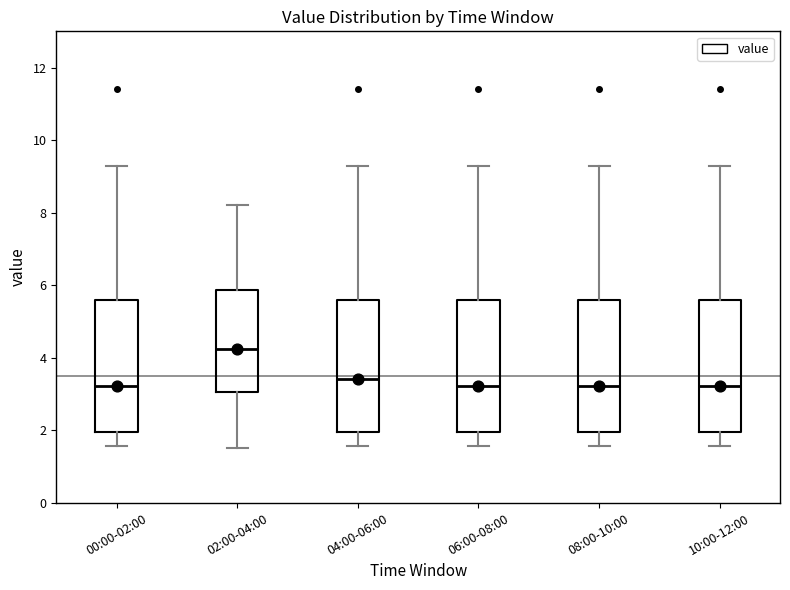

Reading left to right, transcribe this box plot: for each box, give where its median line is, the range the box spans, and where its two whiskers end, as read against the y-axis. The values are not printed on the chart, so give them approximately, as read against the axis.

00:00-02:00: median 3.2, box 2.0 to 5.6, whiskers 1.6 to 9.4
02:00-04:00: median 4.2, box 3.0 to 5.8, whiskers 1.6 to 8.2
04:00-06:00: median 3.4, box 2.0 to 5.6, whiskers 1.6 to 9.4
06:00-08:00: median 3.2, box 2.0 to 5.6, whiskers 1.6 to 9.4
08:00-10:00: median 3.2, box 2.0 to 5.6, whiskers 1.6 to 9.4
10:00-12:00: median 3.2, box 2.0 to 5.6, whiskers 1.6 to 9.4